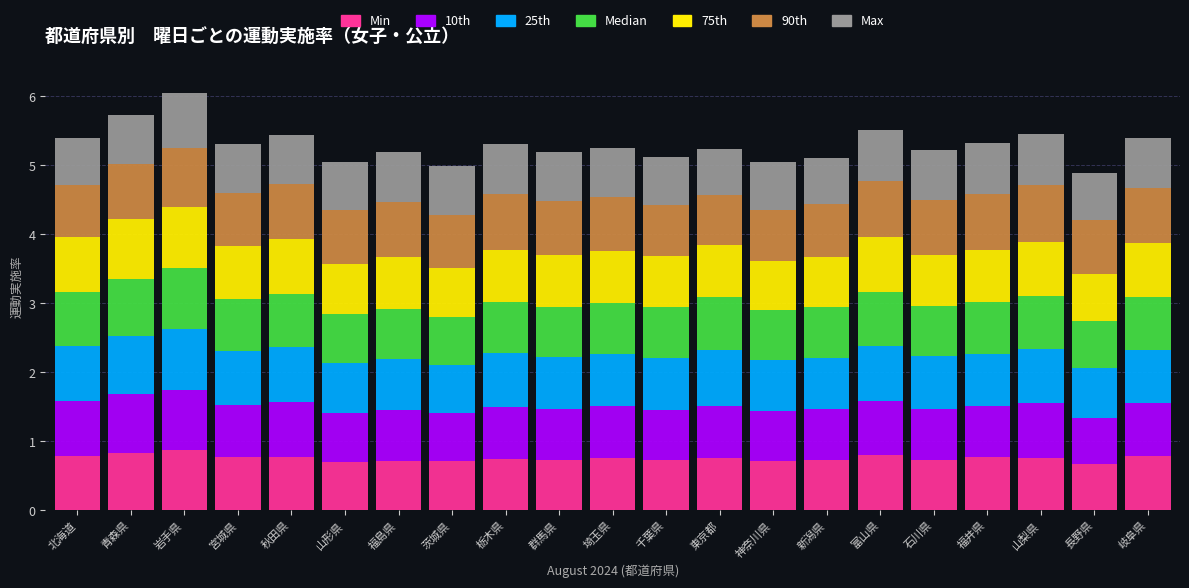

What is the total value across all series at 福島県?

5.2